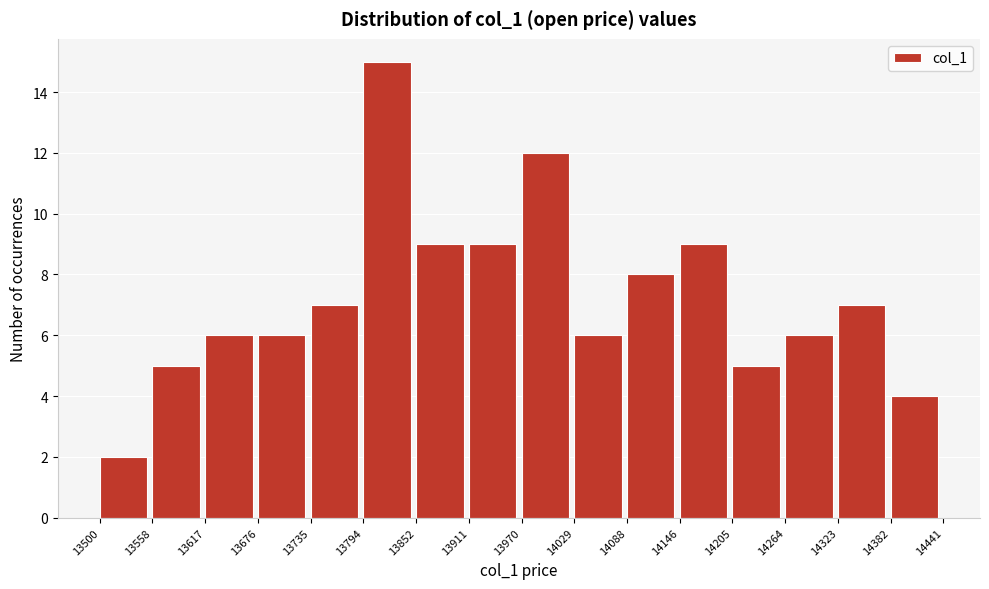

Reading left to right, list every bar in this chart as the range it spans on the x-axis followed by its height. The values are not printed on the chart, so give them approximately, as read against the axis.

13500 to 13558: 2
13558 to 13617: 5
13617 to 13676: 6
13676 to 13735: 6
13735 to 13794: 7
13794 to 13852: 15
13852 to 13911: 9
13911 to 13970: 9
13970 to 14029: 12
14029 to 14088: 6
14088 to 14146: 8
14146 to 14205: 9
14205 to 14264: 5
14264 to 14323: 6
14323 to 14382: 7
14382 to 14441: 4